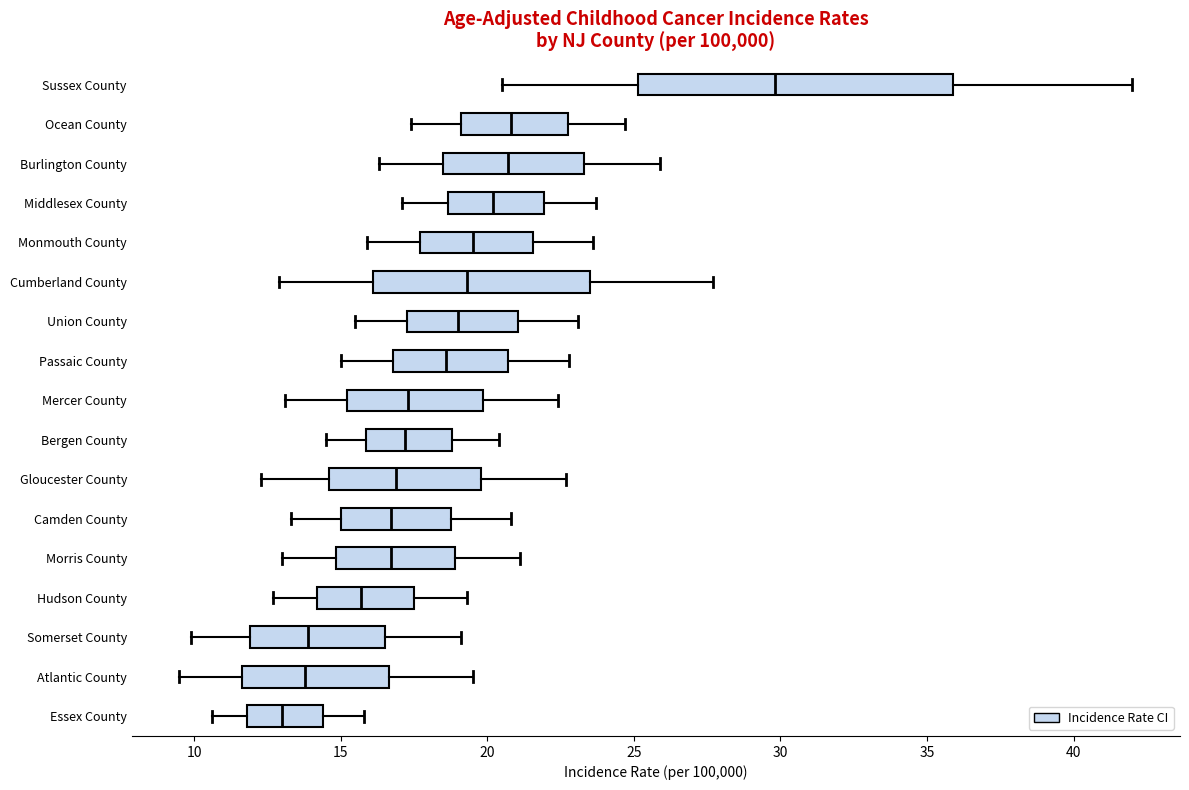

Comparing the boxes themselves (not the whiskers), which one is the widest?

Sussex County